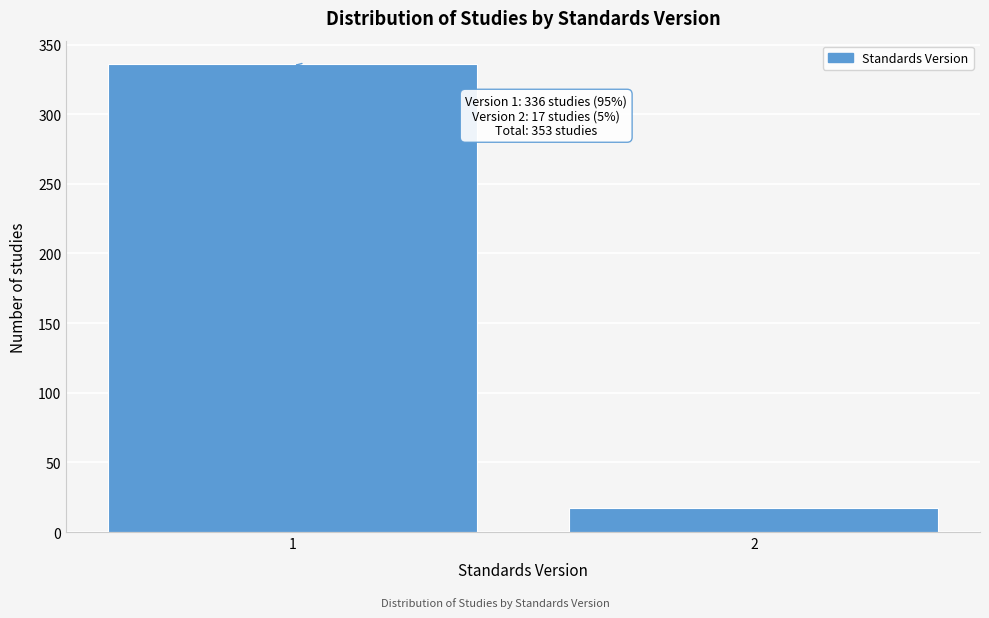

Reading right to left, extract all data points from this chart.

17	336